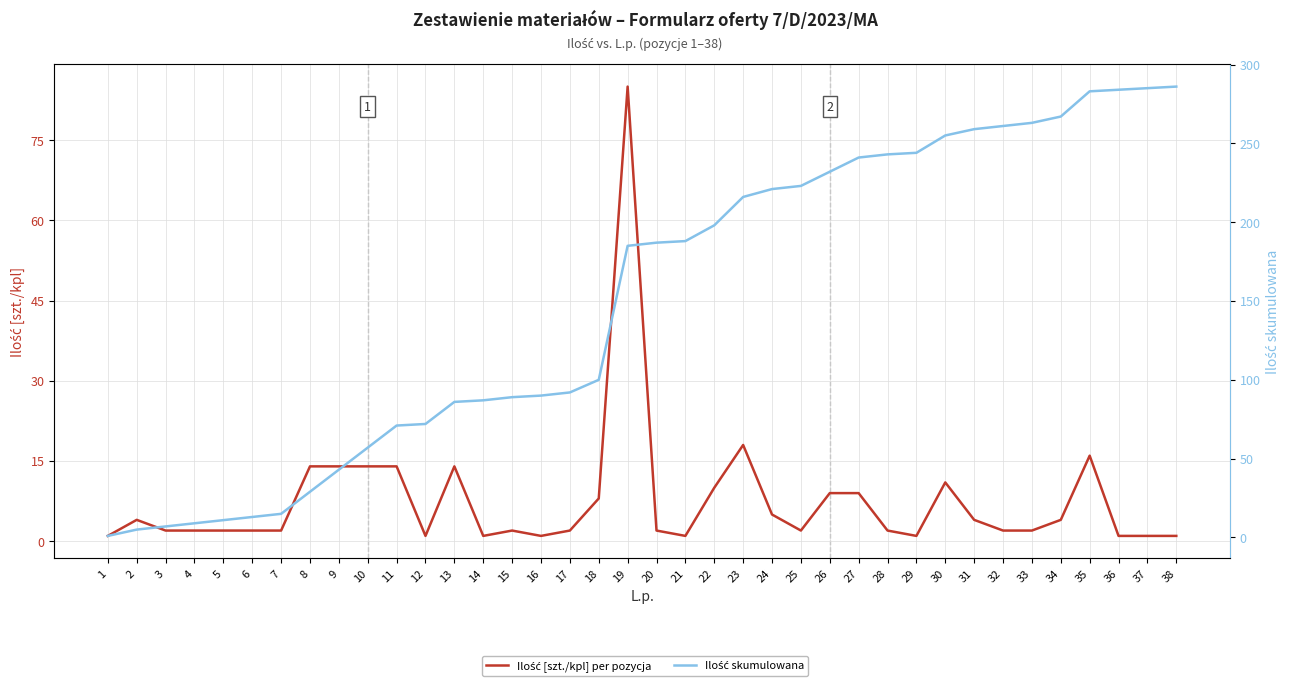

Reading left to right, what are all the values shown in this chart?

Ilość [szt./kpl] per pozycja: 1=1	2=4	3=2	4=2	5=2	6=2	7=2	8=14	9=14	10=14	11=14	12=1	13=14	14=1	15=2	16=1	17=2	18=8	19=85	20=2	21=1	22=10	23=18	24=5	25=2	26=9	27=9	28=2	29=1	30=11	31=4	32=2	33=2	34=4	35=16	36=1	37=1	38=1
Ilość skumulowana: 1=1	2=5	3=7	4=9	5=11	6=13	7=15	8=29	9=43	10=57	11=71	12=72	13=86	14=87	15=89	16=90	17=92	18=100	19=185	20=187	21=188	22=198	23=216	24=221	25=223	26=232	27=241	28=243	29=244	30=255	31=259	32=261	33=263	34=267	35=283	36=284	37=285	38=286